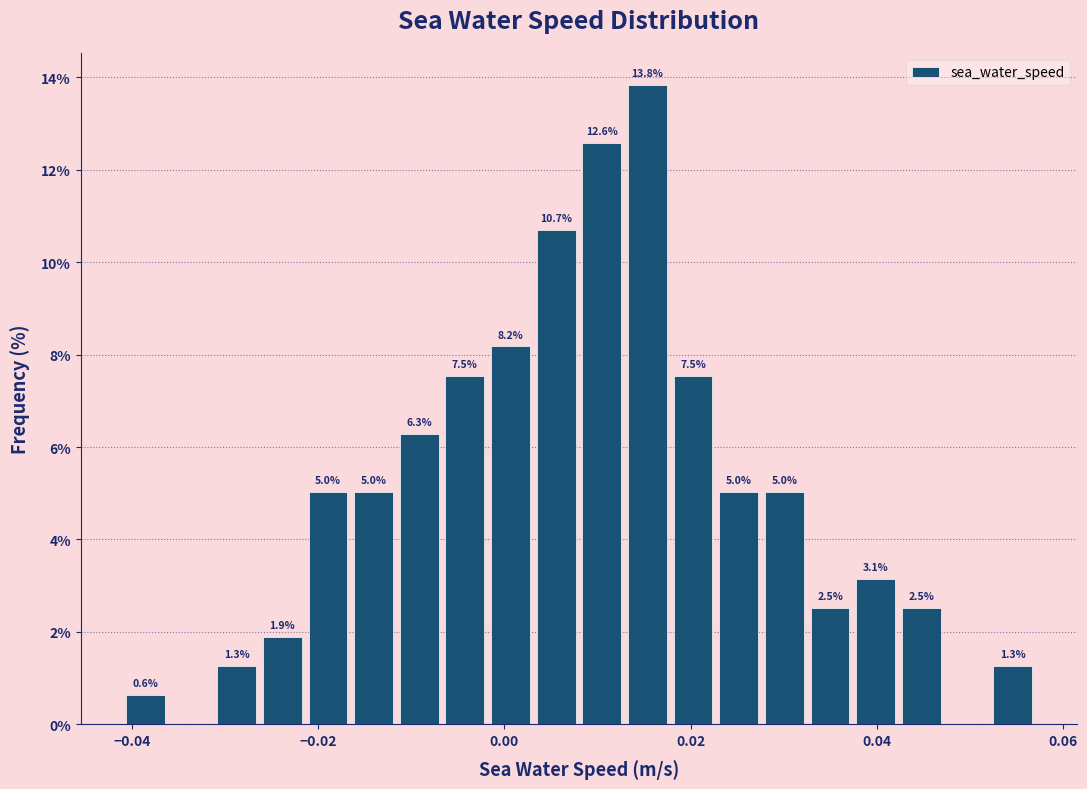

Around what value on the x-axis is the tallest bar? Give the approximate position of its centre, as read against the axis.

0.016